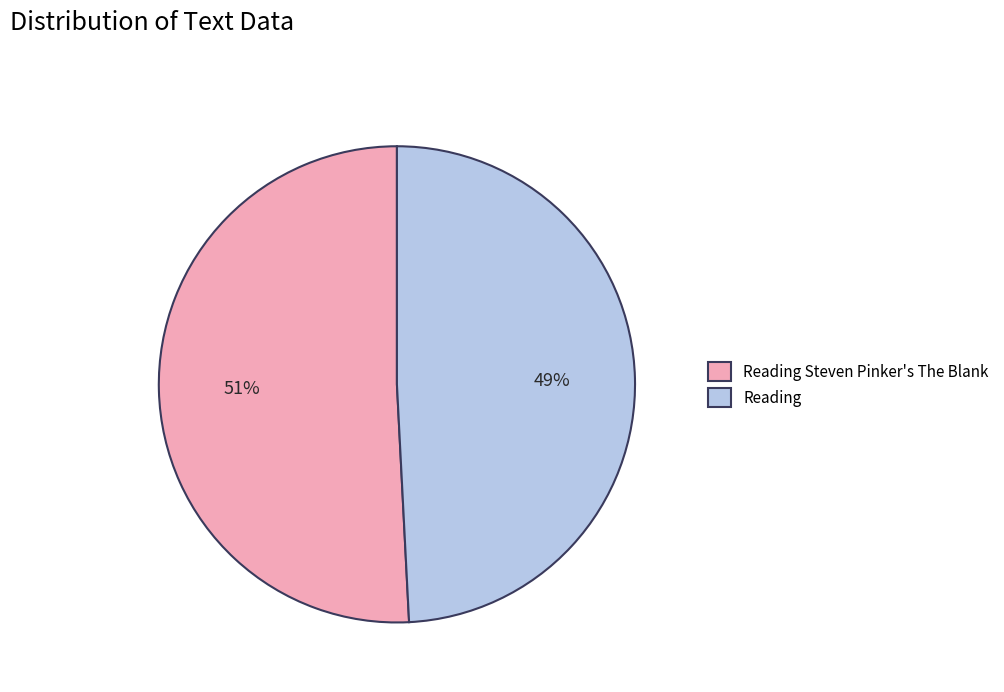

Is the sum of Reading Steven Pinker's The Blank and Reading greater than half?

Yes